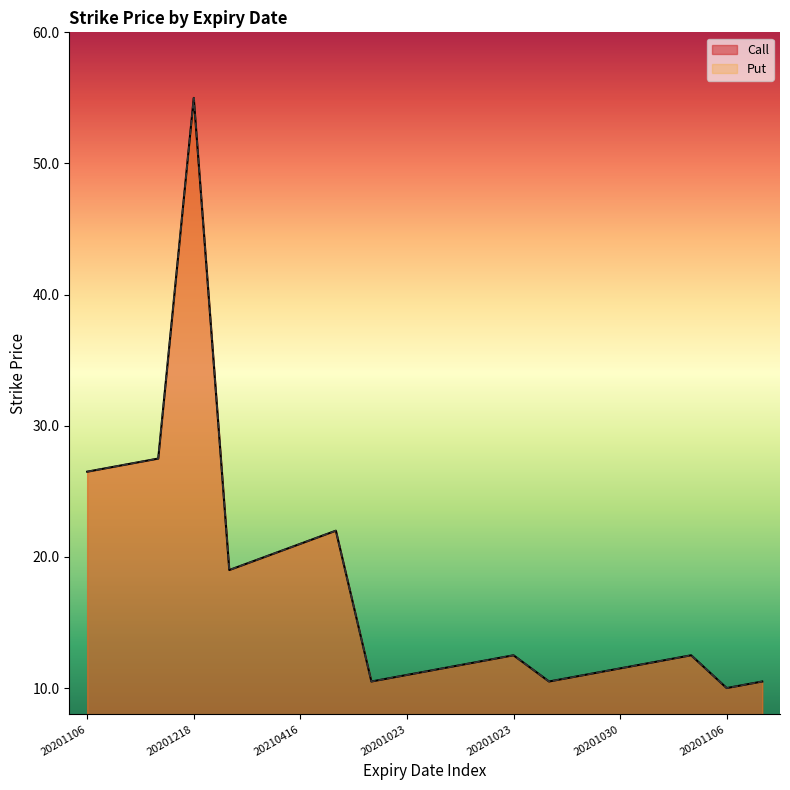

List the series in order of their peak value, highest first.

Call, Put